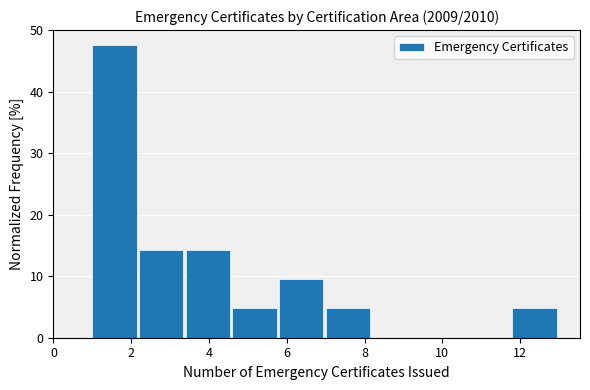

Reading left to right, list every bar in this chart as the range it spans on the x-axis followed by its height. The values are not printed on the chart, so give them approximately, as read against the axis.

1.0 to 2.2: 48
2.2 to 3.4: 14
3.4 to 4.6: 14
4.6 to 5.8: 5
5.8 to 7.0: 10
7.0 to 8.2: 5
8.2 to 9.4: 0
9.4 to 10.6: 0
10.6 to 11.8: 0
11.8 to 13.0: 5